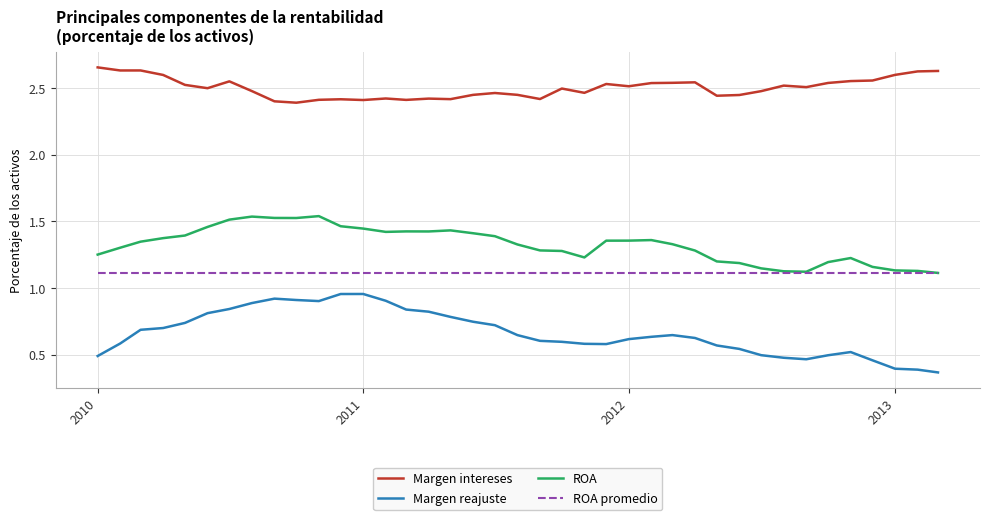

Which series has the largest total across all categories?

Margen intereses